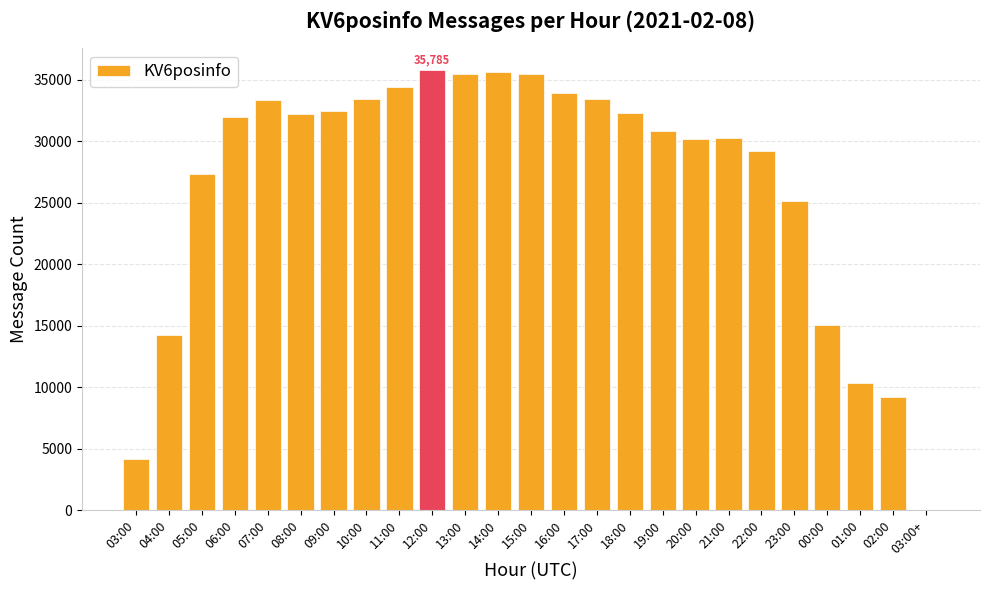

What is the sum of all values?

666079